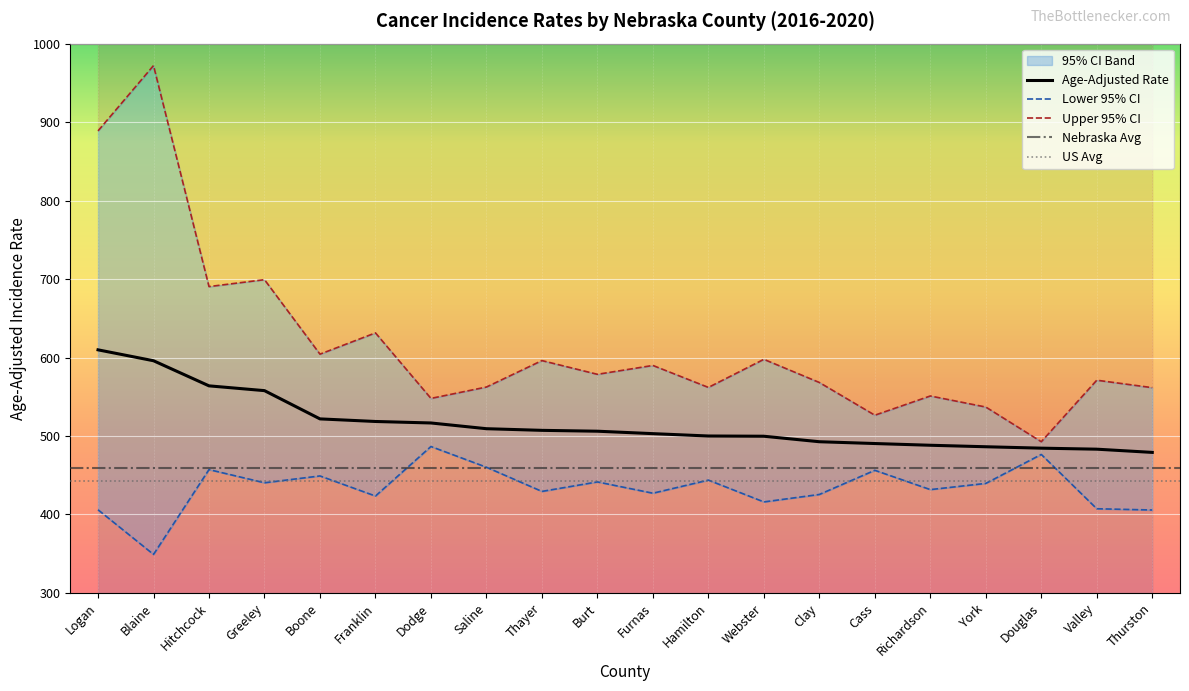

Reading left to right, what are all the values shown in this chart?

Age-Adjusted Rate: 609.8	595.9	563.9	557.8	521.8	518.5	516.6	509.3	507.2	506.1	503.0	500.0	499.7	492.7	490.4	488.2	486.3	484.5	483.2	479.1
Lower 95% CI: 406.0	349.1	457.2	440.4	449.1	423.5	486.6	460.2	429.4	441.5	427.1	443.8	416.0	425.5	456.3	431.7	439.6	476.5	407.3	405.7
Upper 95% CI: 888.8	972.0	690.4	699.2	604.3	631.4	547.9	562.4	596.1	578.6	589.9	561.9	597.7	568.2	526.5	551.0	536.9	492.7	571.1	561.6